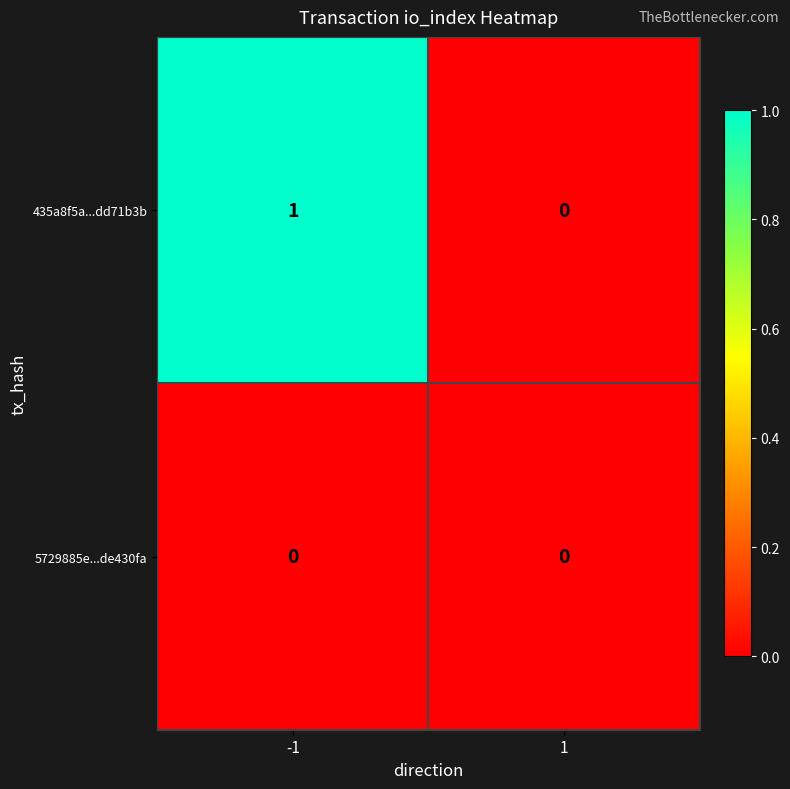

True or false: 435a8f5a...dd71b3b has a value of 2 at -1.

False